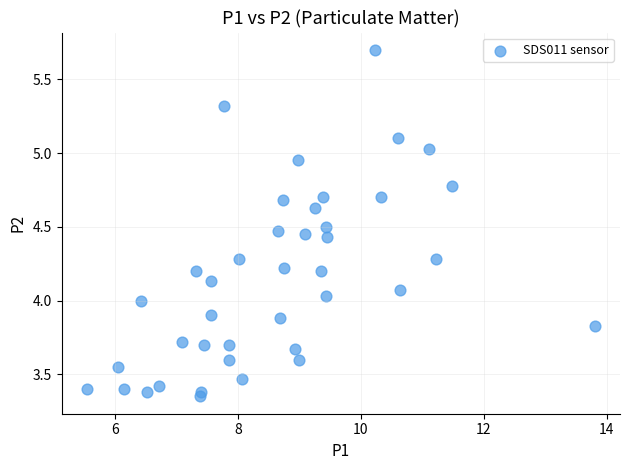

What is the range of X values (max minus min)?

8.2